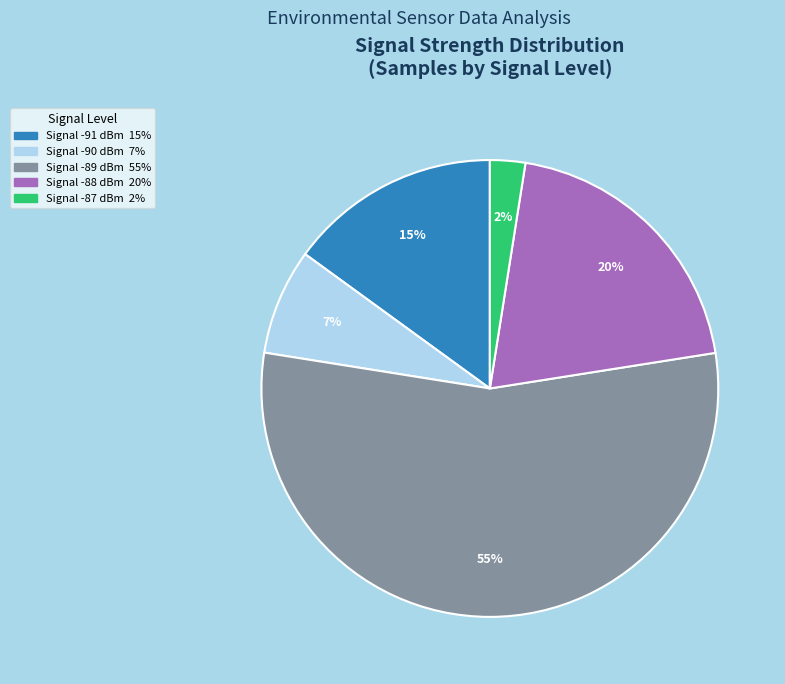

Is there any slice that represents more than half of the pie?

Yes